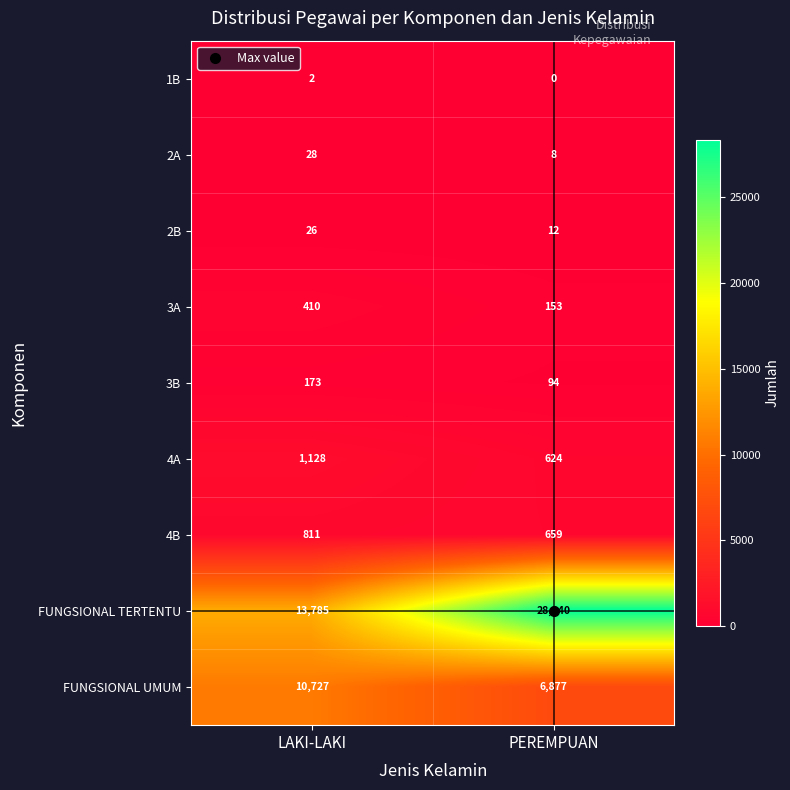

List the series in order of their peak value, lowest first.

1B, 2B, 2A, 3B, 3A, 4B, 4A, FUNGSIONAL UMUM, FUNGSIONAL TERTENTU